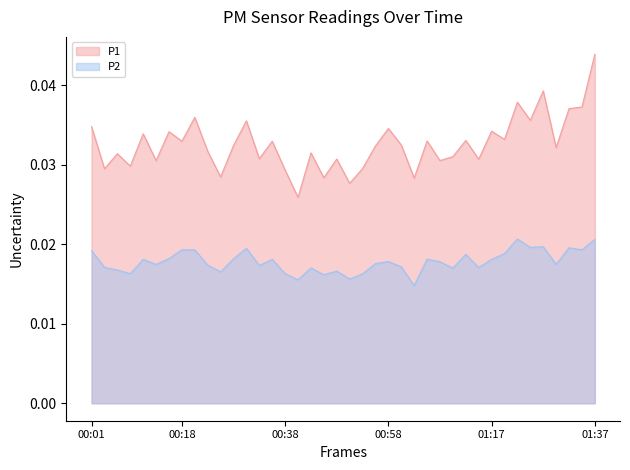

Which series changed the most between 00:13 and 01:24?

P1